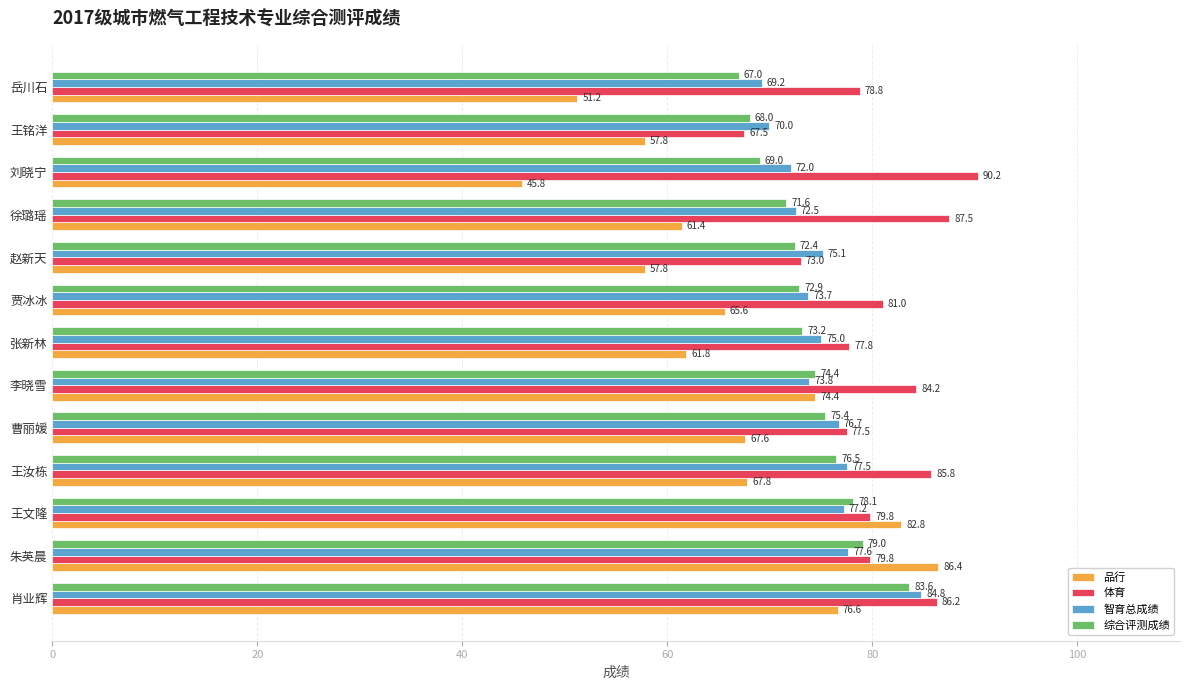

At which label is 综合评测成绩 closest to 75?

曹丽媛